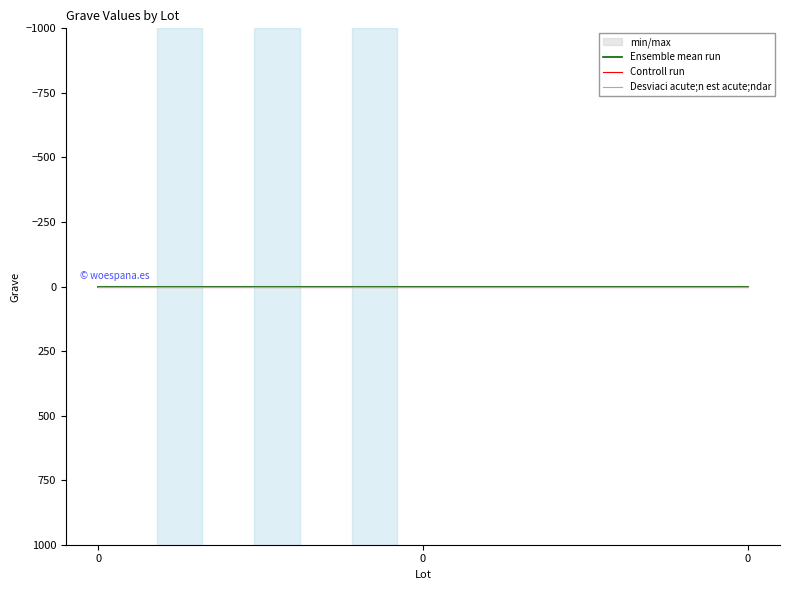

Between 0 and 0, which series saw the biggest shift?

Ensemble mean run